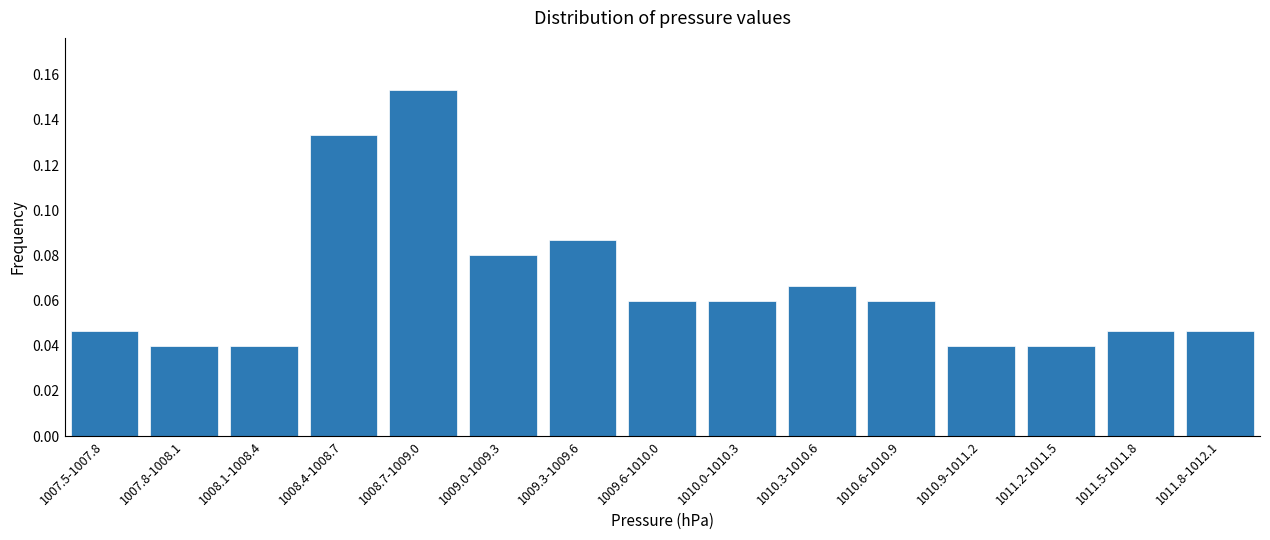

Between 1010.6-1010.9 and 1008.7-1009.0, which is larger?

1008.7-1009.0